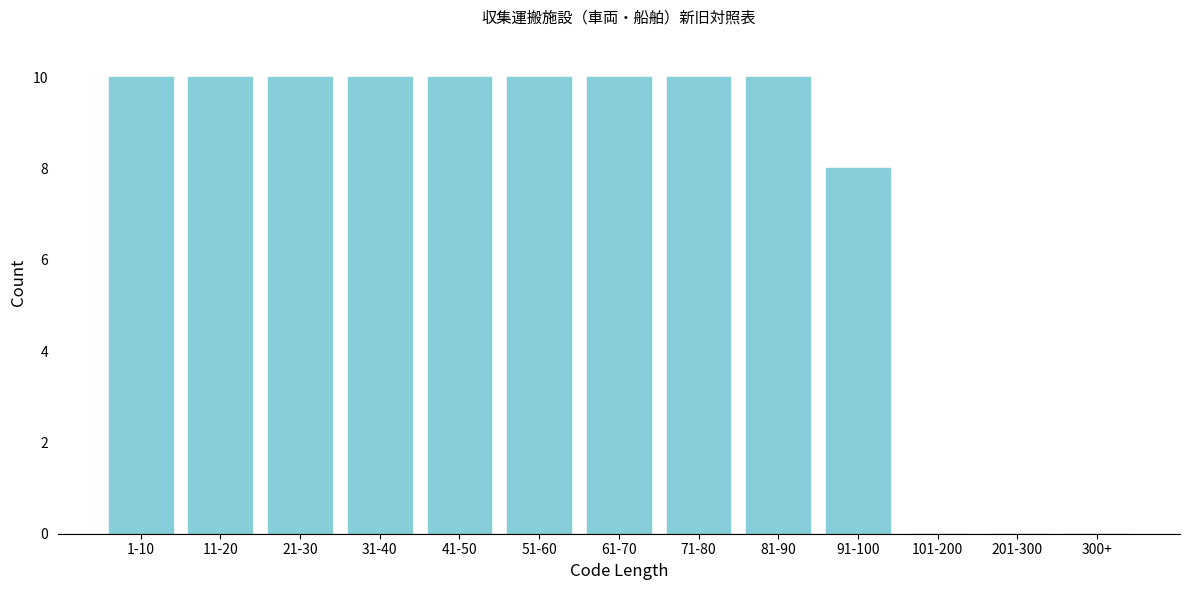

Reading right to left, what are all the values shown in this chart?

300+=0	201-300=0	101-200=0	91-100=8	81-90=10	71-80=10	61-70=10	51-60=10	41-50=10	31-40=10	21-30=10	11-20=10	1-10=10